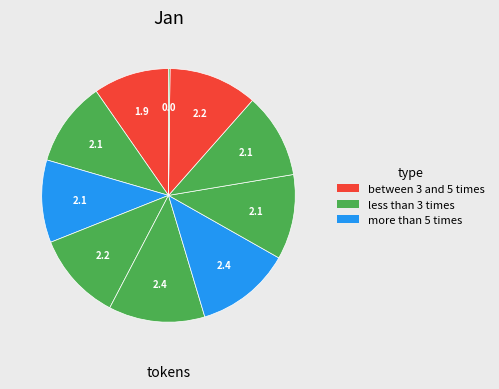

How many segments does this pie chart have?

10